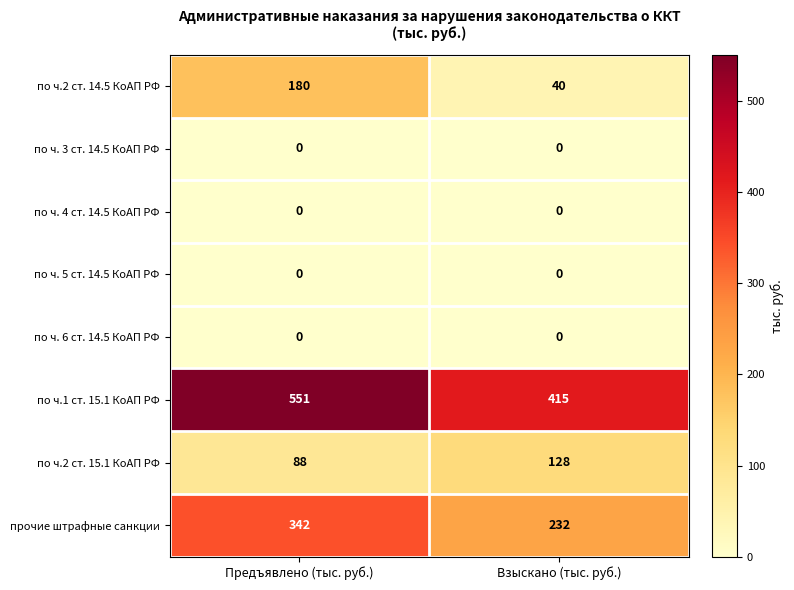

Reading right to left, what are all the values shown in this chart?

по ч.2 ст. 14.5 КоАП РФ: Взыскано (тыс. руб.)=40	Предъявлено (тыс. руб.)=180
по ч. 3 ст. 14.5 КоАП РФ: Взыскано (тыс. руб.)=0	Предъявлено (тыс. руб.)=0
по ч. 4 ст. 14.5 КоАП РФ: Взыскано (тыс. руб.)=0	Предъявлено (тыс. руб.)=0
по ч. 5 ст. 14.5 КоАП РФ: Взыскано (тыс. руб.)=0	Предъявлено (тыс. руб.)=0
по ч. 6 ст. 14.5 КоАП РФ: Взыскано (тыс. руб.)=0	Предъявлено (тыс. руб.)=0
по ч.1 ст. 15.1 КоАП РФ: Взыскано (тыс. руб.)=415	Предъявлено (тыс. руб.)=551
по ч.2 ст. 15.1 КоАП РФ: Взыскано (тыс. руб.)=128	Предъявлено (тыс. руб.)=88
прочие штрафные санкции: Взыскано (тыс. руб.)=232	Предъявлено (тыс. руб.)=342